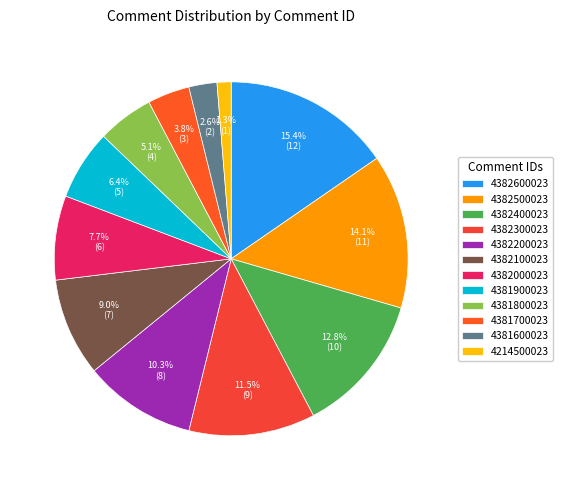

What percentage is NOT represented by 4382500023?

85.9%